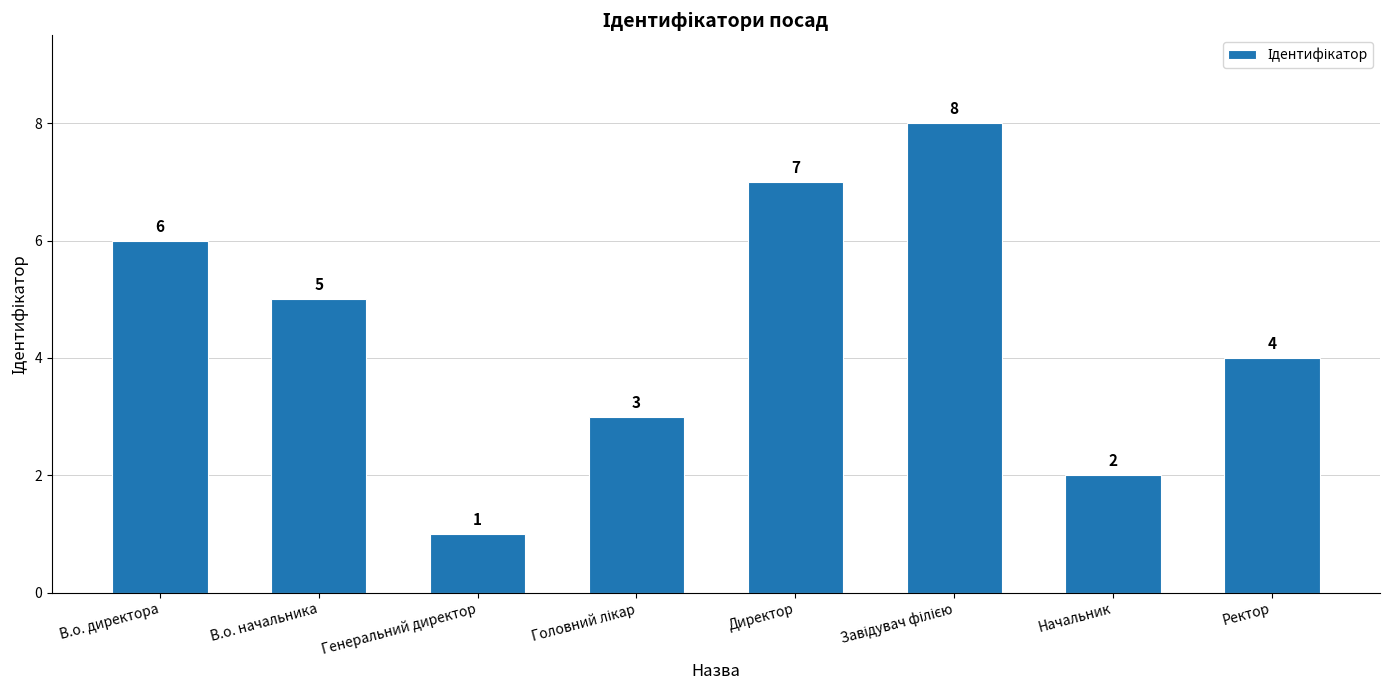

What is the difference between the second highest and minimum values?

6